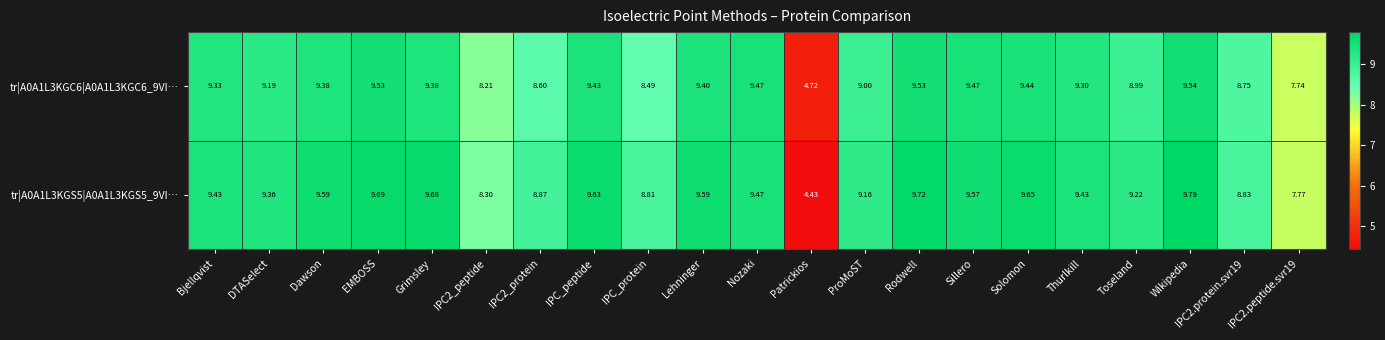

What is the maximum value shown in the chart?

9.8